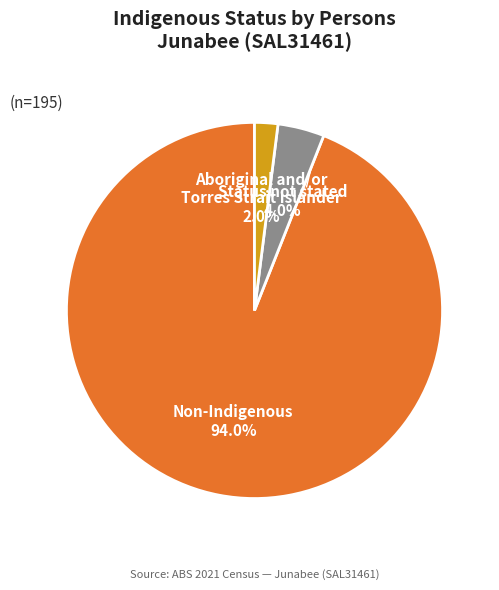

How many slices are in this pie chart?

3